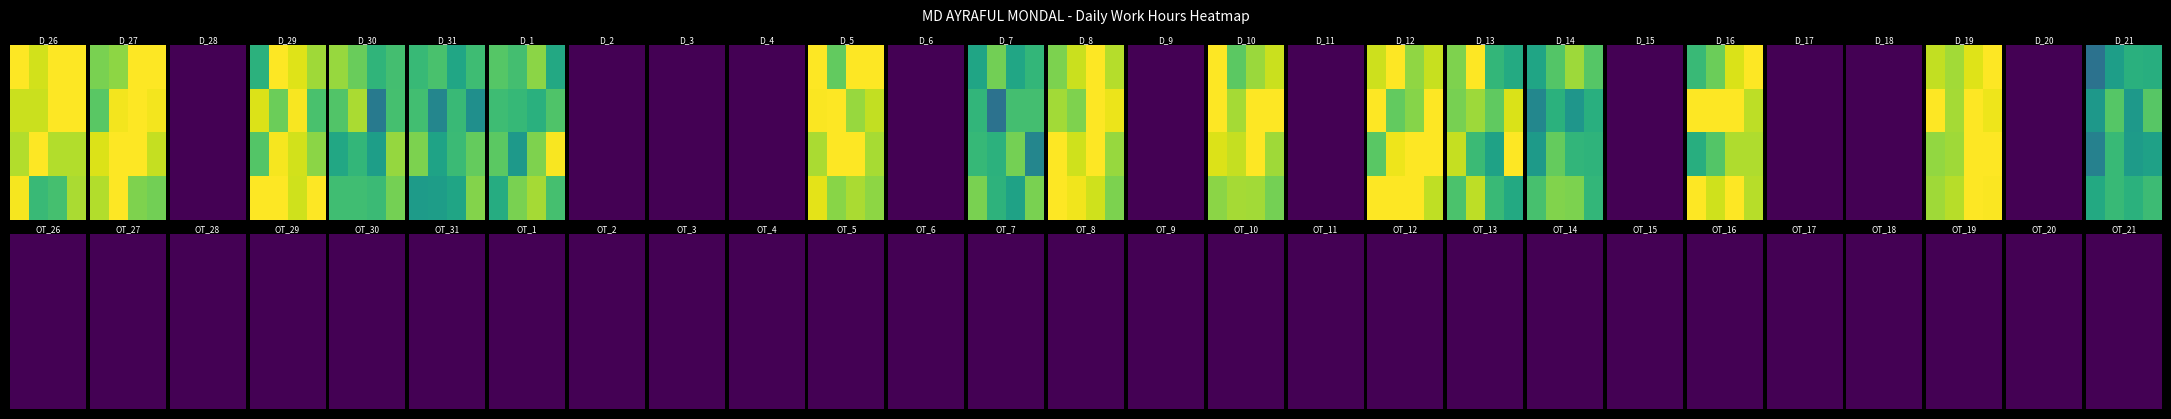

Reading left to right, transcribe all the data shown in this chart.

26: 14.3	0.0	0.0	0.0	0.0	0.0	0.0
27: 14.2	0.0	0.0	0.0	0.0	0.0	0.0
28: 0.0	0.0	0.0	0.0	0.0	0.0	0.0
29: 14.2	0.0	0.0	0.0	0.0	0.0	0.0
30: 11.2	0.0	0.0	0.0	0.0	0.0	0.0
31: 9.8	0.0	0.0	0.0	0.0	0.0	0.0
1: 11.3	0.0	0.0	0.0	0.0	0.0	0.0
2: 0.0	0.0	0.0	0.0	0.0	0.0	0.0
3: 0.0	0.0	0.0	0.0	0.0	0.0	0.0
4: 0.0	0.0	0.0	0.0	0.0	0.0	0.0
5: 14.2	0.0	0.0	0.0	0.0	0.0	0.0
6: 0.0	0.0	0.0	0.0	0.0	0.0	0.0
7: 9.8	0.0	0.0	0.0	0.0	0.0	0.0
8: 14.2	0.0	0.0	0.0	0.0	0.0	0.0
9: 0.0	0.0	0.0	0.0	0.0	0.0	0.0
10: 14.2	0.0	0.0	0.0	0.0	0.0	0.0
11: 0.0	0.0	0.0	0.0	0.0	0.0	0.0
12: 14.2	0.0	0.0	0.0	0.0	0.0	0.0
13: 11.2	0.0	0.0	0.0	0.0	0.0	0.0
14: 9.8	0.0	0.0	0.0	0.0	0.0	0.0
15: 0.0	0.0	0.0	0.0	0.0	0.0	0.0
16: 14.2	0.0	0.0	0.0	0.0	0.0	0.0
17: 0.0	0.0	0.0	0.0	0.0	0.0	0.0
18: 0.0	0.0	0.0	0.0	0.0	0.0	0.0
19: 14.2	0.0	0.0	0.0	0.0	0.0	0.0
20: 0.0	0.0	0.0	0.0	0.0	0.0	0.0
21: 9.6	0.0	0.0	0.0	0.0	0.0	0.0